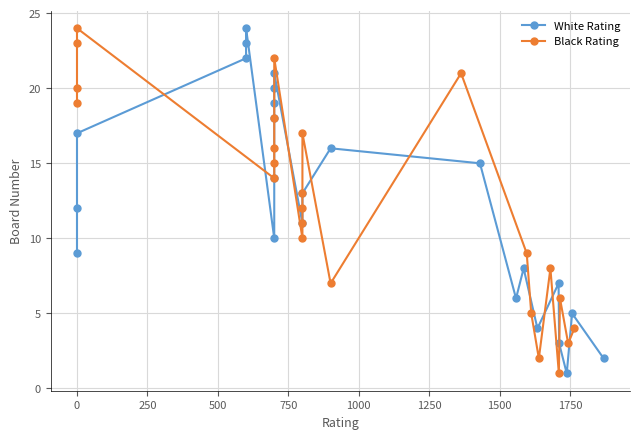

Reading left to right, transcribe all the data shown in this chart.

White Rating: 9	12	17	22	23	24	10	14	18	19	20	21	11	13	16	15	6	8	4	7	3	1	5	2
Black Rating: 19	20	23	24	14	15	16	18	22	10	11	12	13	17	7	21	9	5	2	8	1	6	3	4